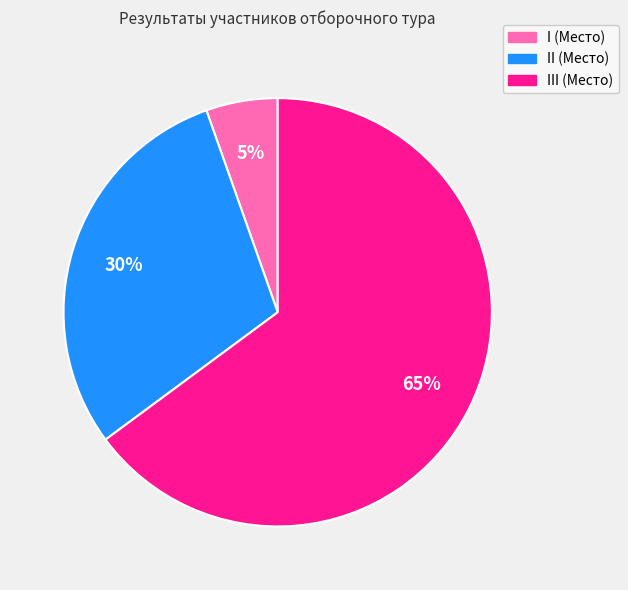

How many slices are in this pie chart?

3